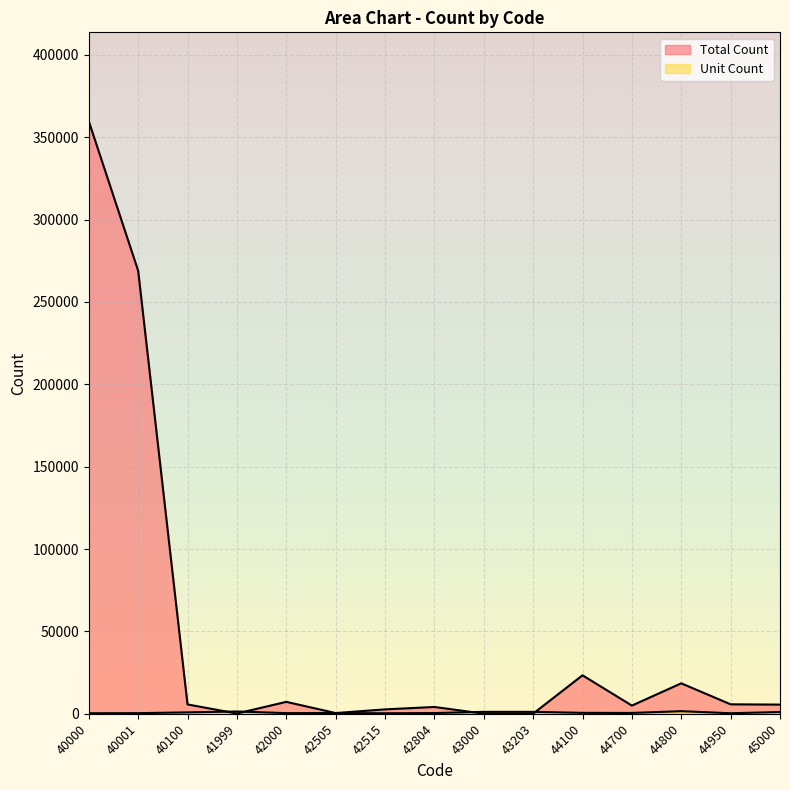

Where do Unit Count and Total Count first cross each other?

40100 and 41999